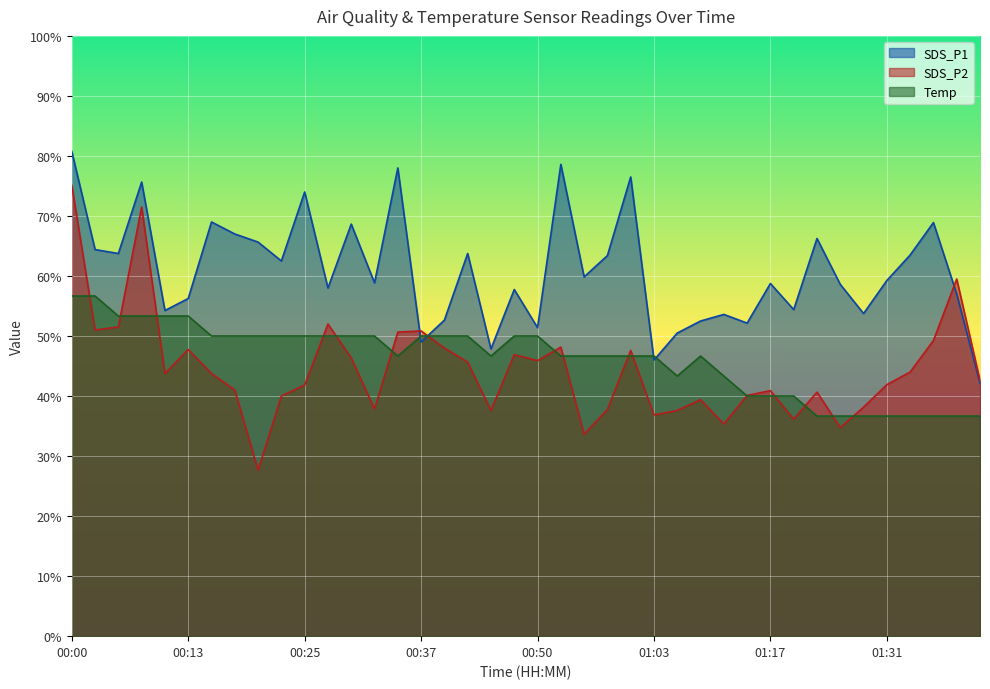

What position from the left is 00:37?

16